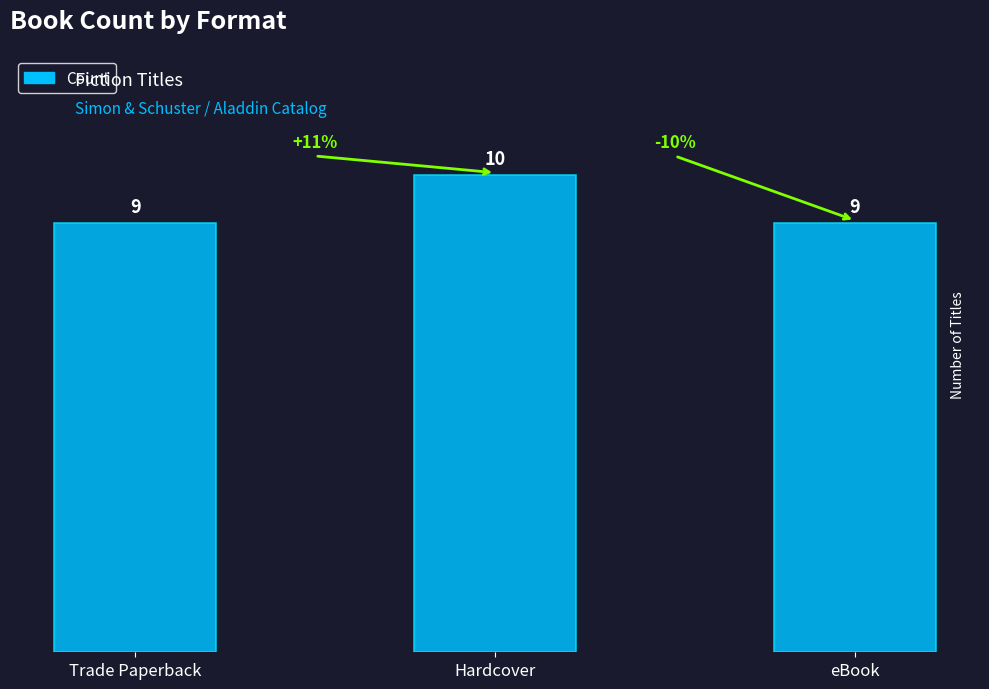

The chart shows a value of 14 at Trade Paperback. True or false?

False